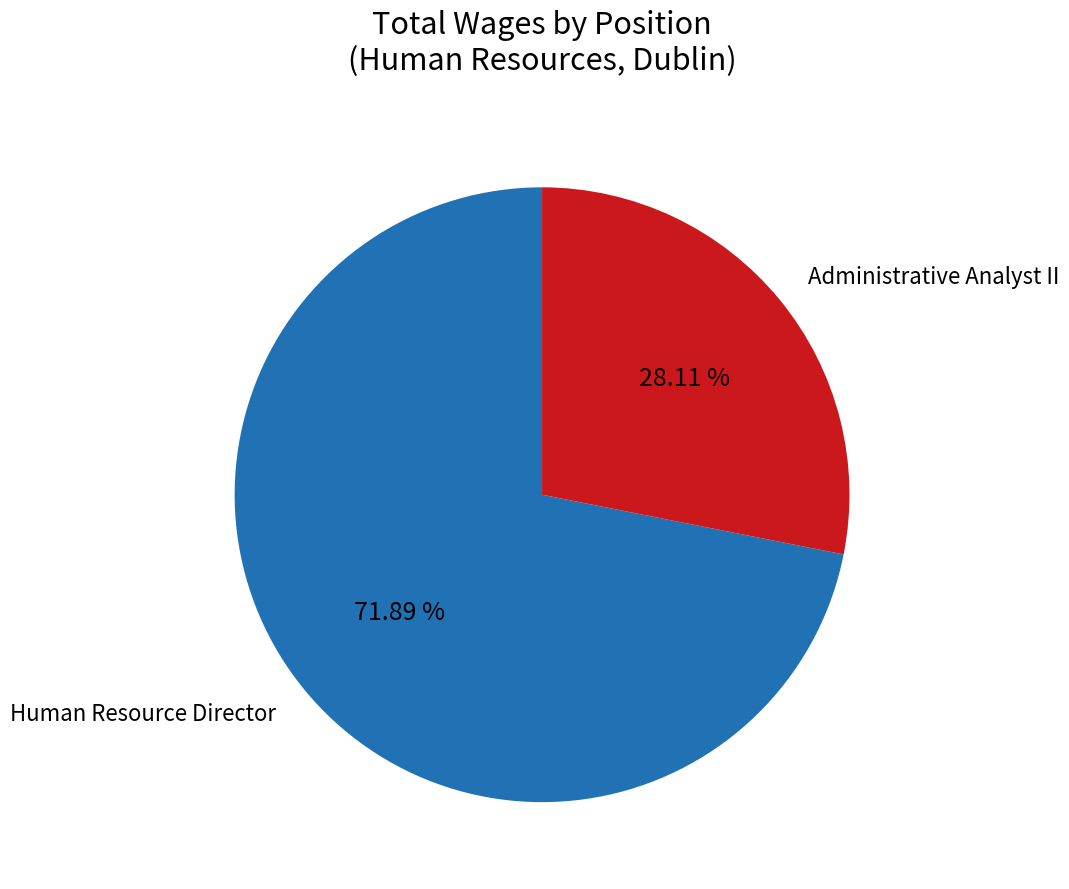

The Human Resource Director slice represents 80% of the pie. True or false?

False